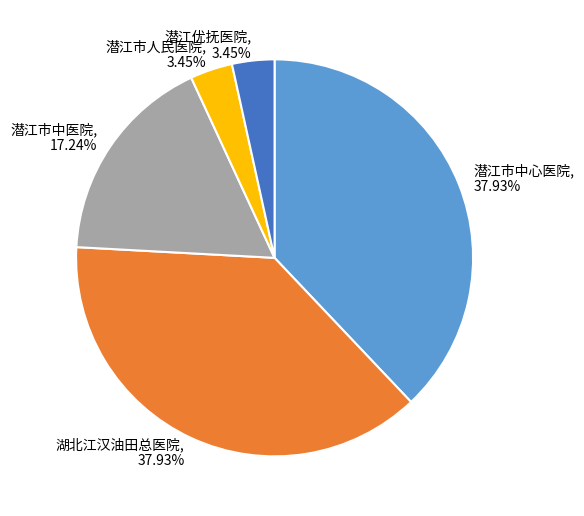

Which has a higher value, 潜江市中医院 or 潜江市中心医院?

潜江市中心医院